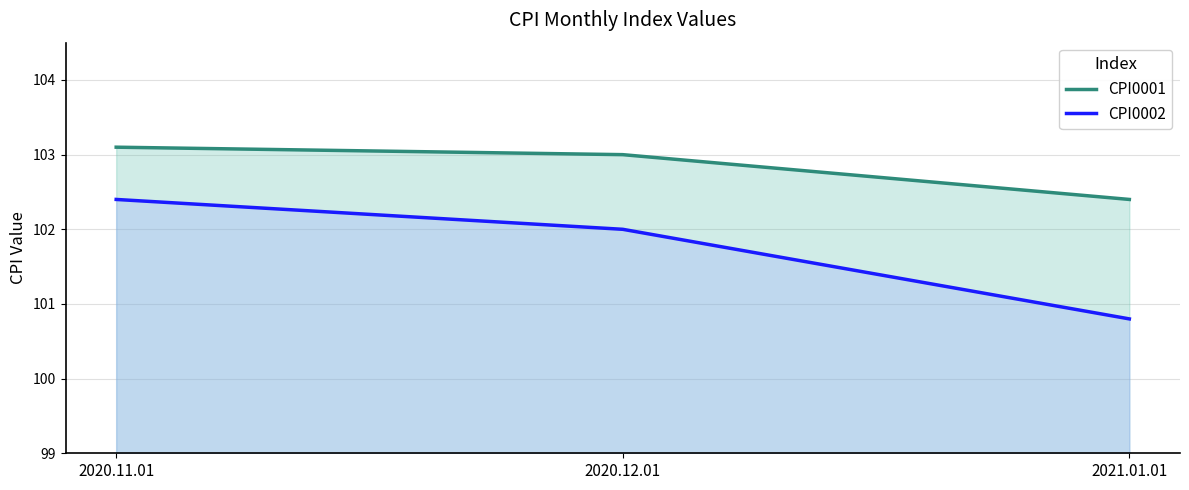

What position from the right is 2021.01.01?

1